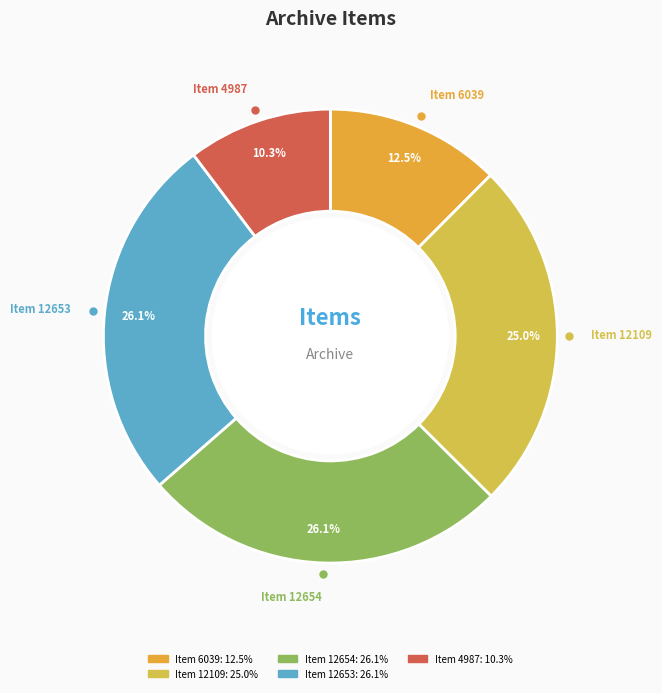

Which category has the smallest portion of the pie?

Item 4987